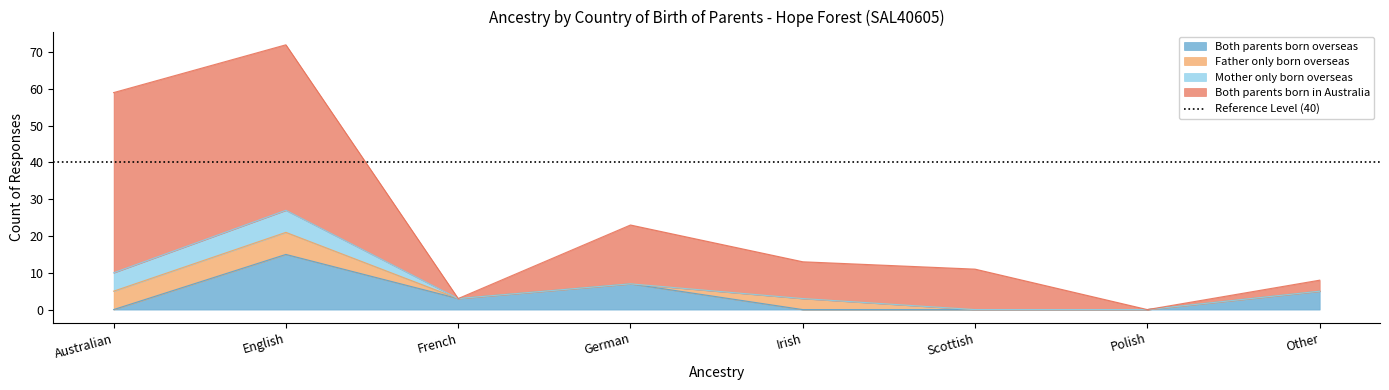

At how many categories does at least one series exceed 47?

1